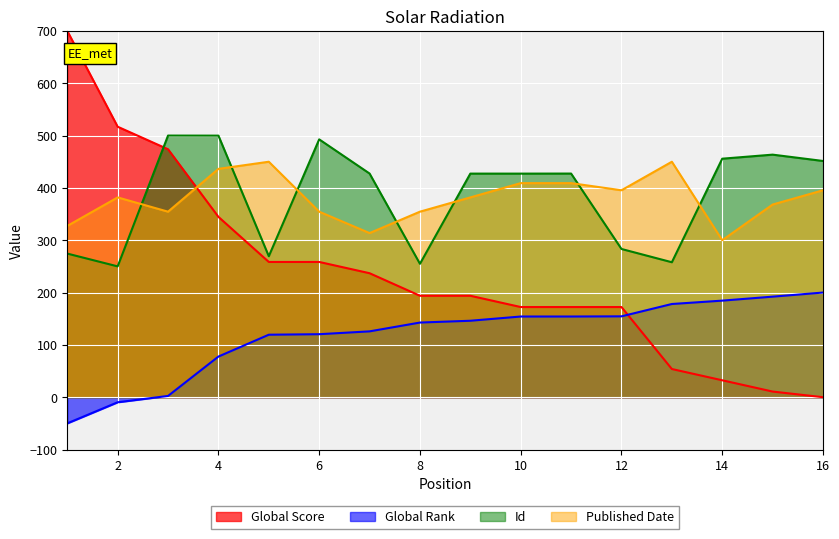

True or false: Global Score has a value of 923.4 at 1.

False